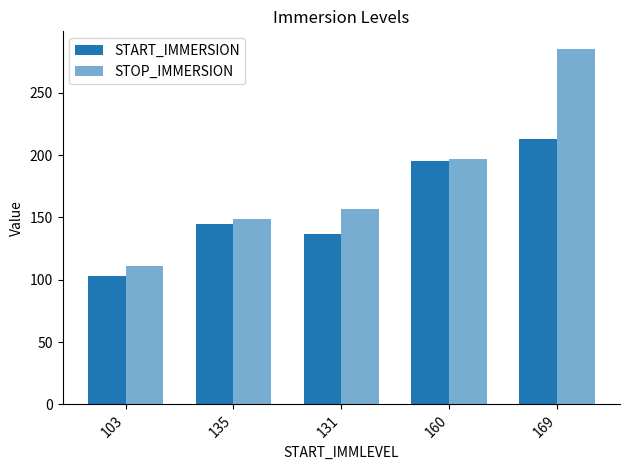

What is the difference between the START_IMMERSION values at 131 and 135?

7.8